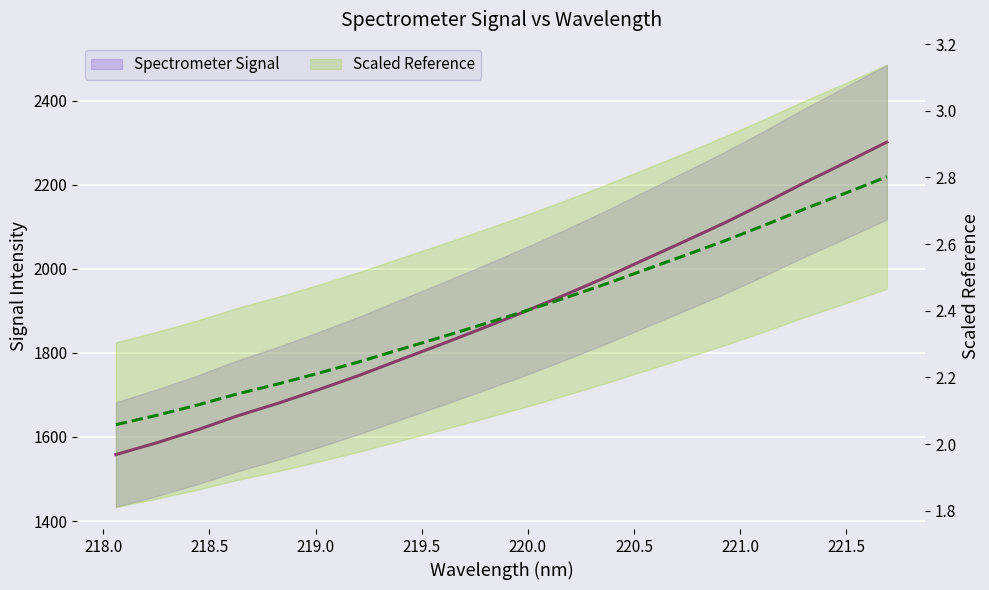

Reading left to right, extract all data points from this chart.

Spectrometer Signal: 1558.2	1586.1	1616.7	1650.6	1680.4	1713.0	1747.0	1783.8	1820.1	1857.5	1895.7	1935.6	1977.3	2021.3	2065.1	2109.7	2157.4	2206.9	2253.8	2301.9
Scaled Reference: 2.1	2.1	2.1	2.2	2.2	2.2	2.2	2.3	2.3	2.4	2.4	2.4	2.5	2.5	2.6	2.6	2.7	2.7	2.8	2.8